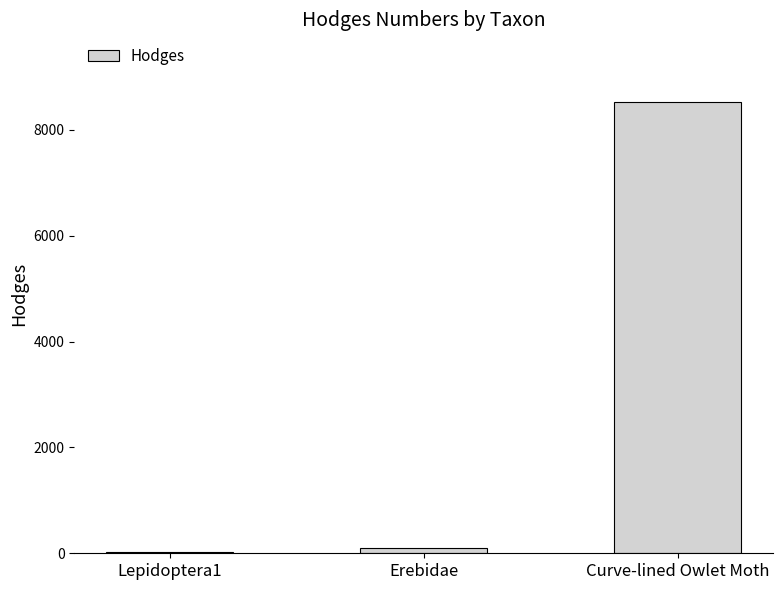

Is it true that the value at Curve-lined Owlet Moth is 8525.0?

True